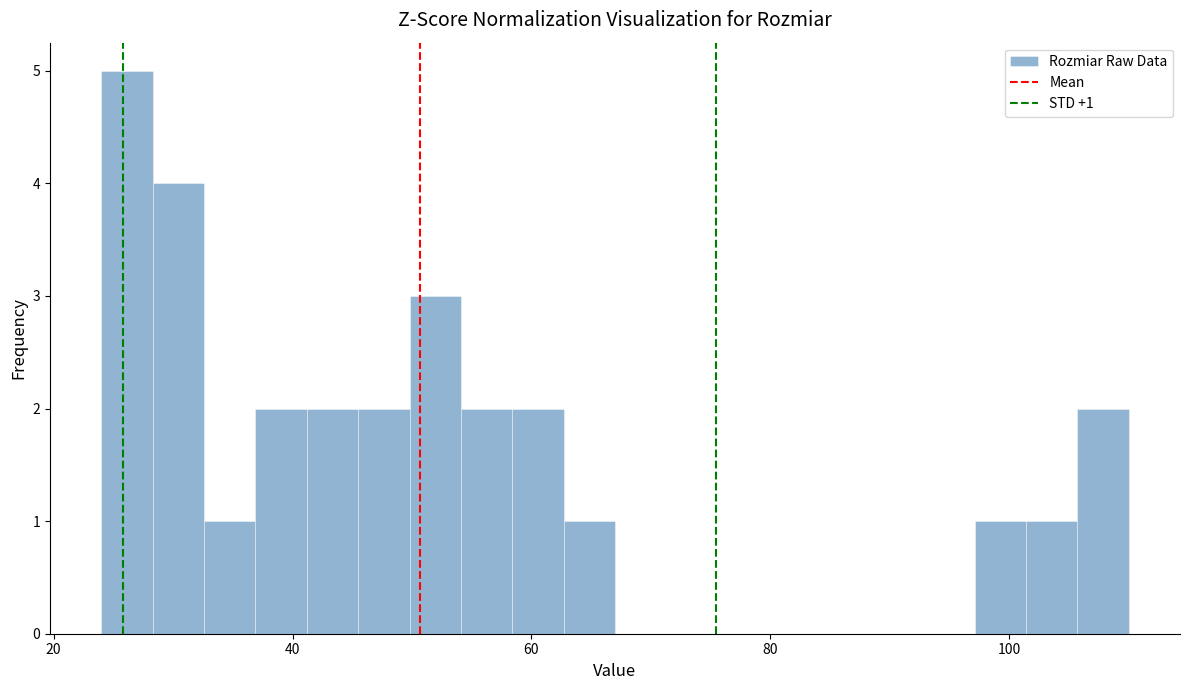

Read against the x-axis, roughly where is the centre of the tallest bar?

26